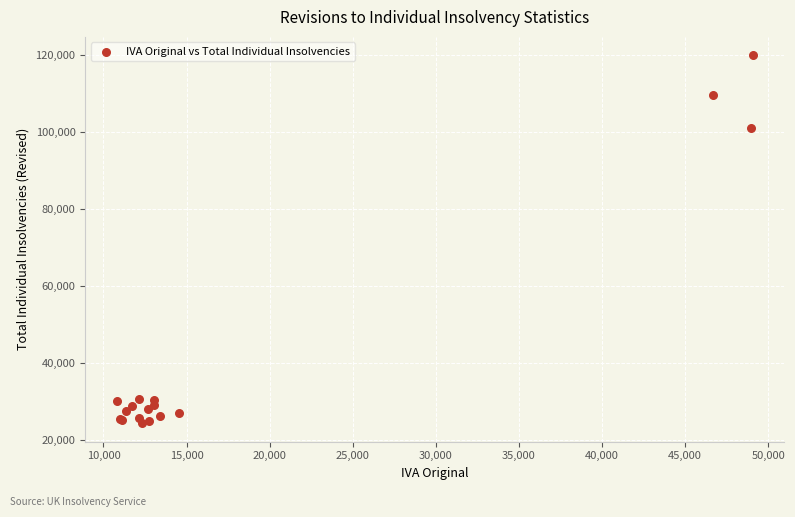

What Y value in the scatter plot is closest to 72085?

100998